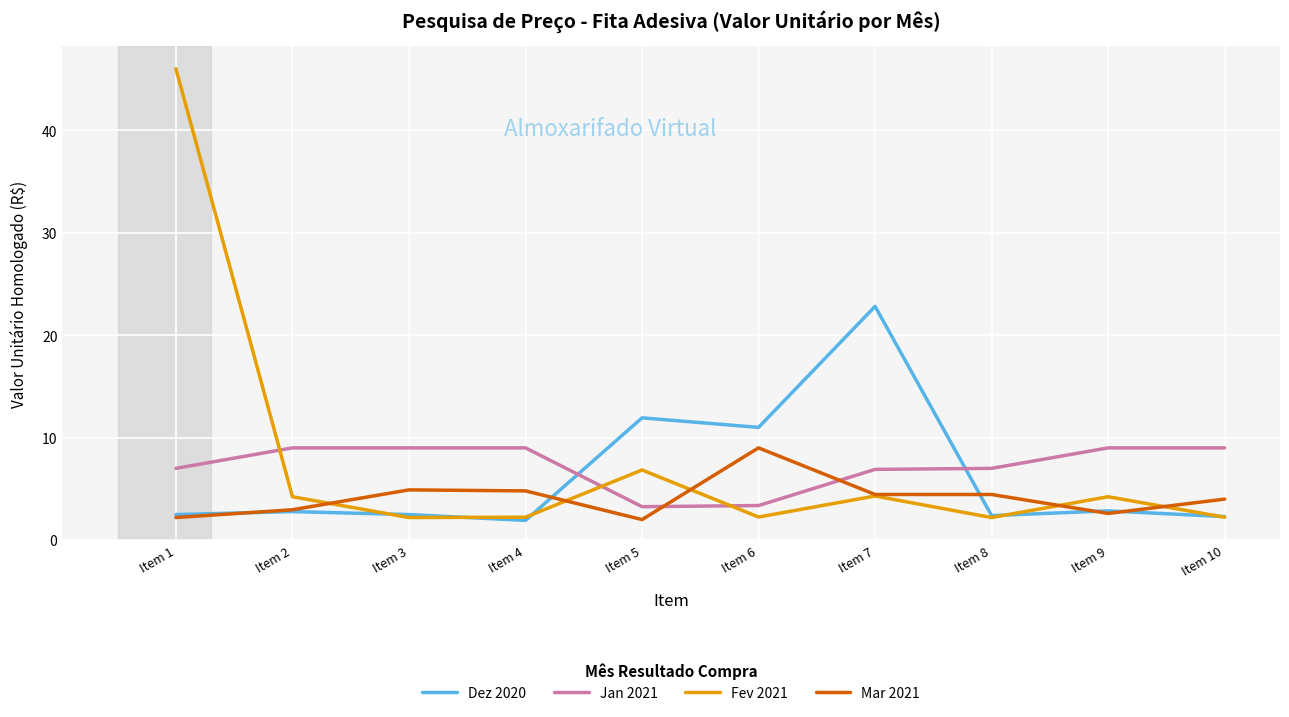

Which series has the largest total across all categories?

Fev 2021